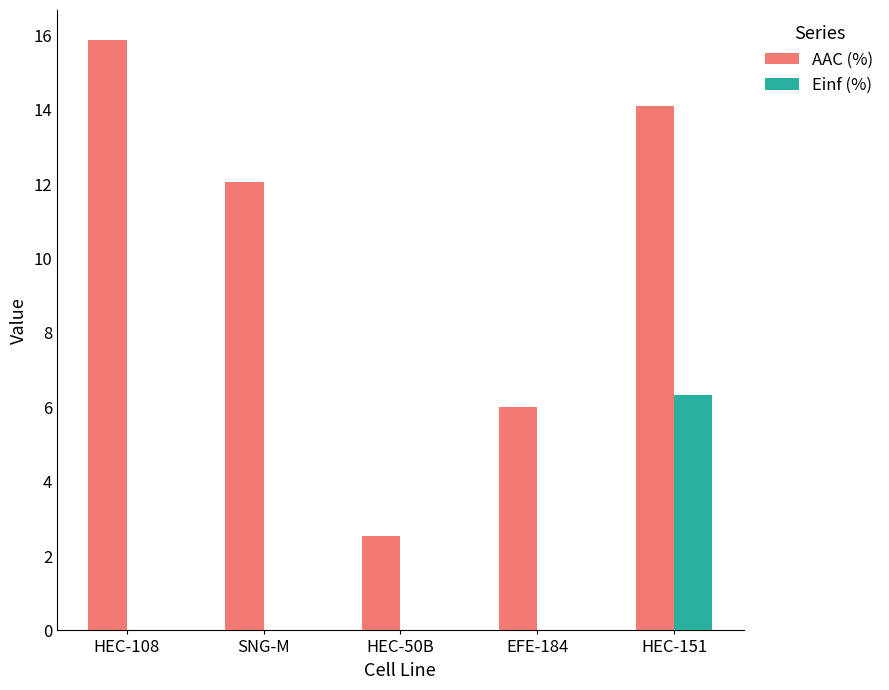

The Einf (%) series shows -4.2 at SNG-M. True or false?

False